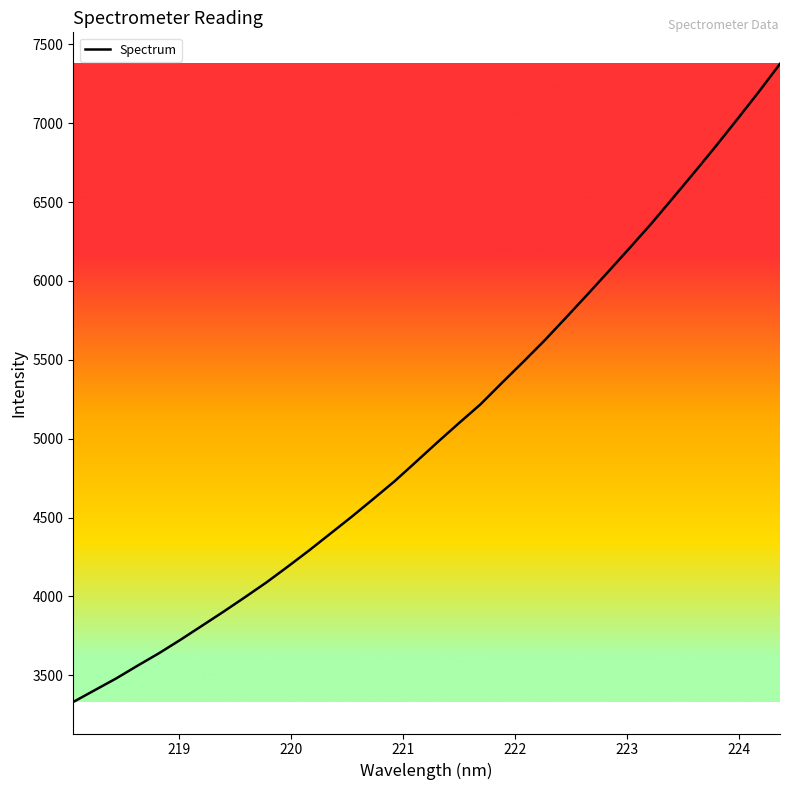

What is the difference between the maximum and minimum values?

4045.2